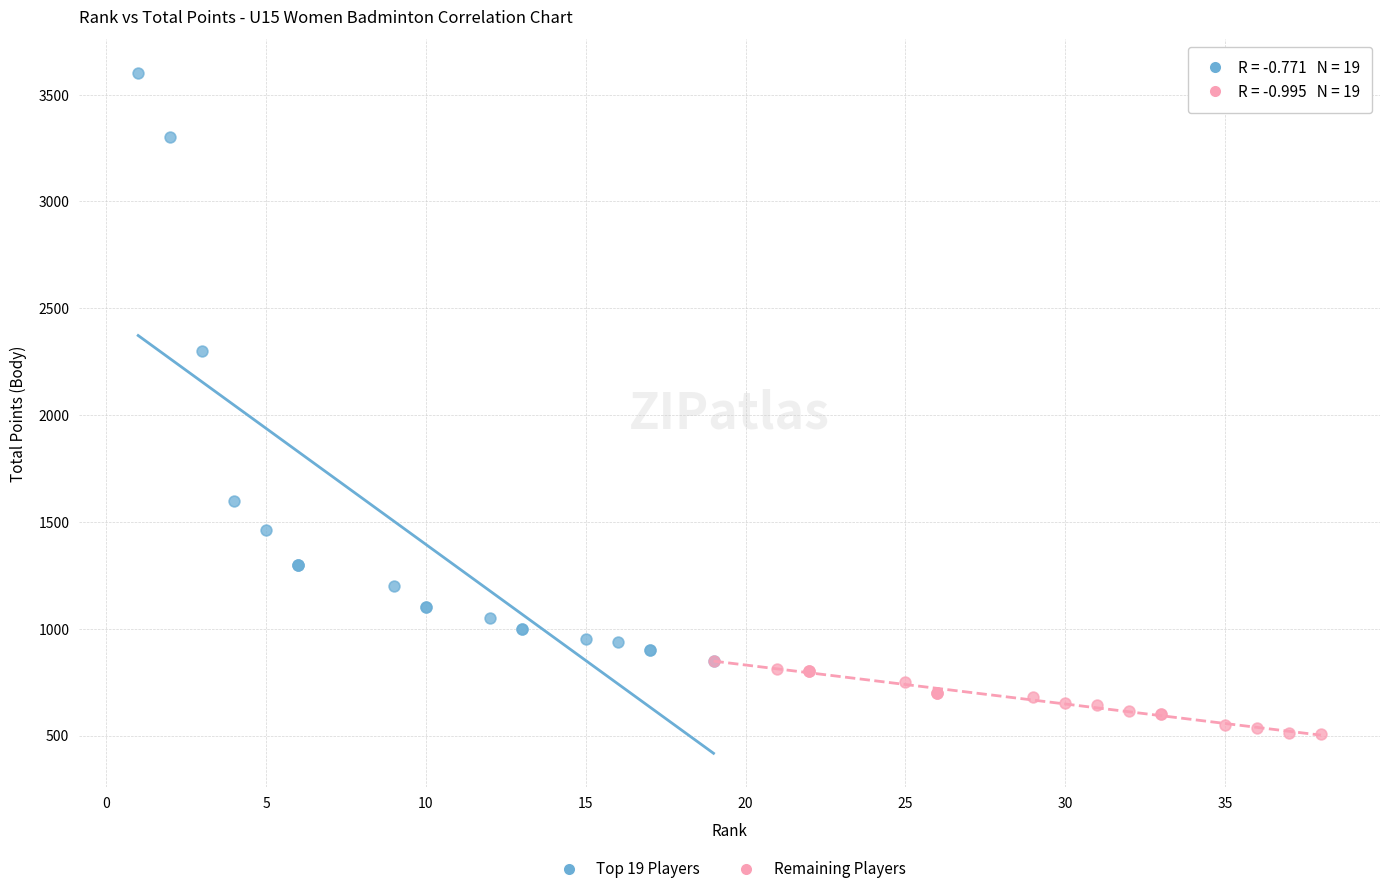

Which series has the largest Y range (max minus min)?

Top 19 Players